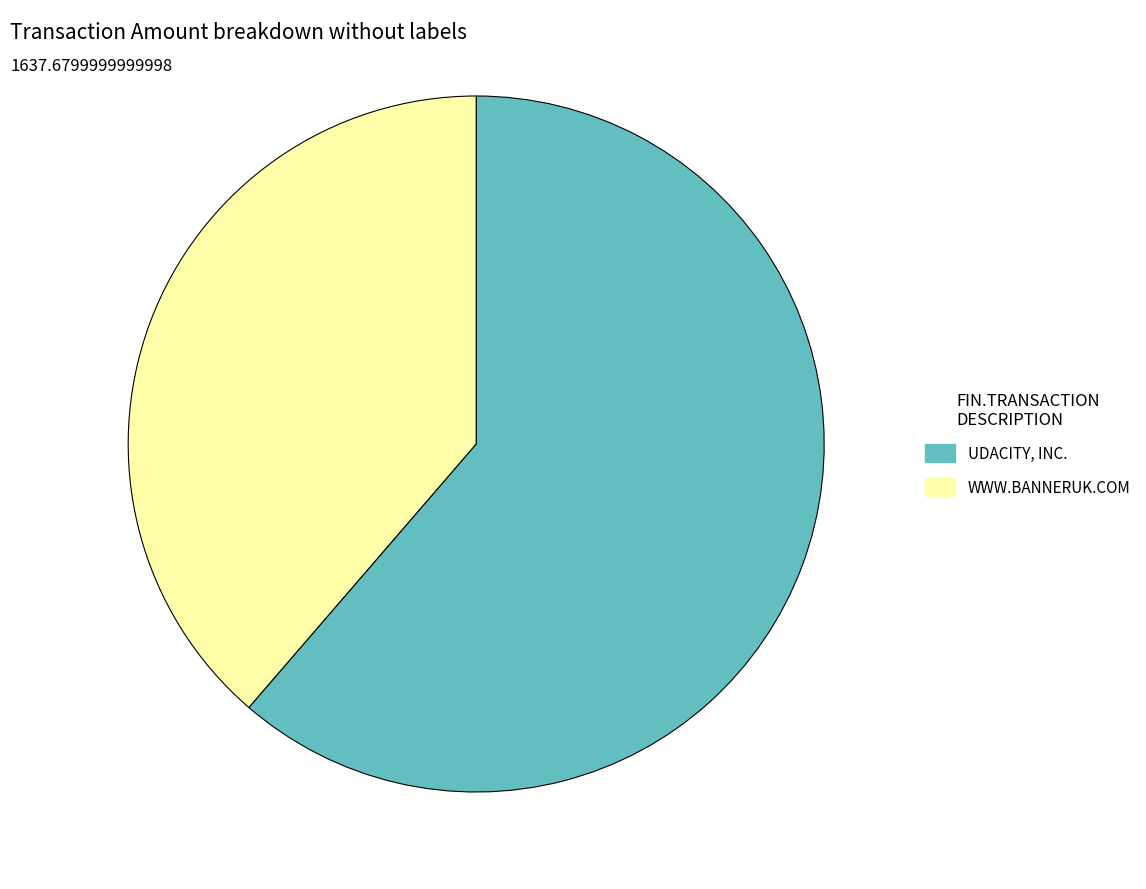

Does WWW.BANNERUK.COM represent more than half of the total?

No